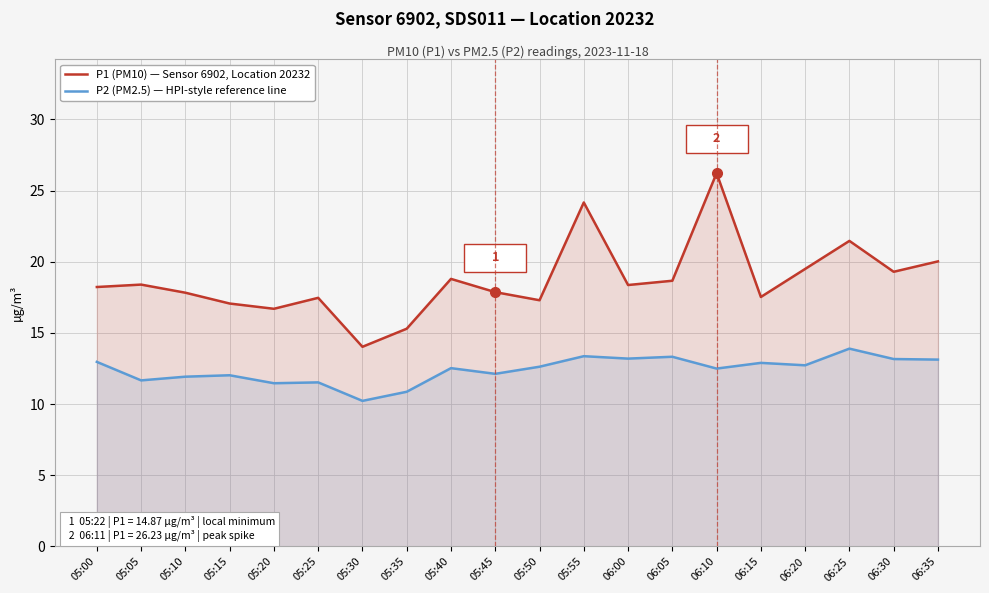

Reading right to left, what are all the values shown in this chart?

P1 (PM10) — Sensor 6902, Location 20232: 06:35=20.0	06:30=19.3	06:25=21.5	06:20=19.5	06:15=17.5	06:10=26.2	06:05=18.7	06:00=18.4	05:55=24.2	05:50=17.3	05:45=17.9	05:40=18.8	05:35=15.3	05:30=14.0	05:25=17.5	05:20=16.7	05:15=17.1	05:10=17.8	05:05=18.4	05:00=18.2
P2 (PM2.5) — HPI-style reference line: 06:35=13.1	06:30=13.2	06:25=13.9	06:20=12.7	06:15=12.9	06:10=12.5	06:05=13.3	06:00=13.2	05:55=13.4	05:50=12.6	05:45=12.1	05:40=12.5	05:35=10.9	05:30=10.2	05:25=11.5	05:20=11.5	05:15=12.0	05:10=11.9	05:05=11.7	05:00=13.0